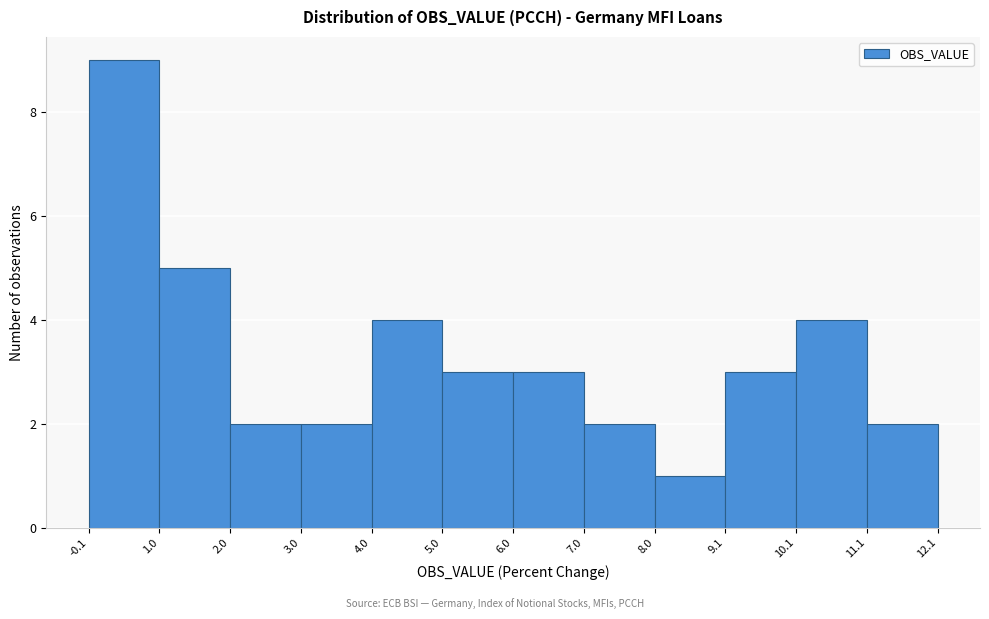

Which range on the x-axis has the tallest bar?

-0.1 to 1.0